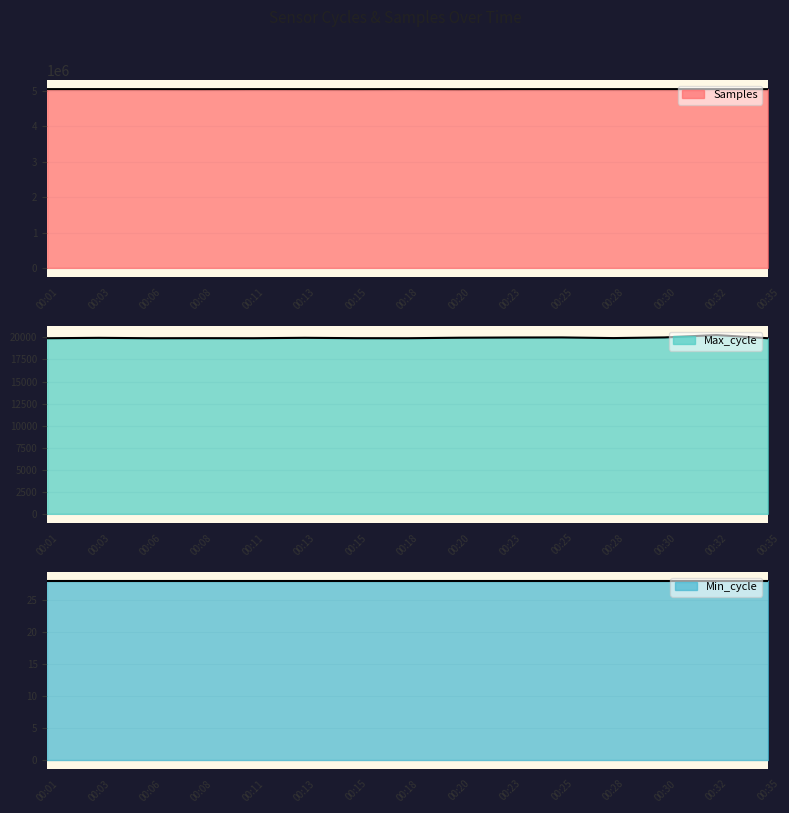

True or false: Samples and Max_cycle cross at least once.

False